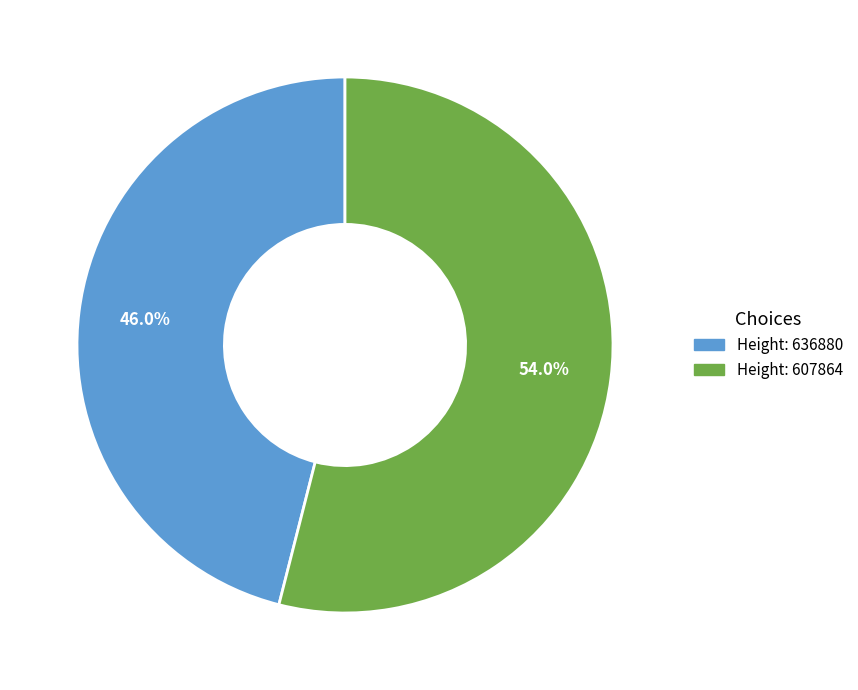

How many slices are in this pie chart?

2